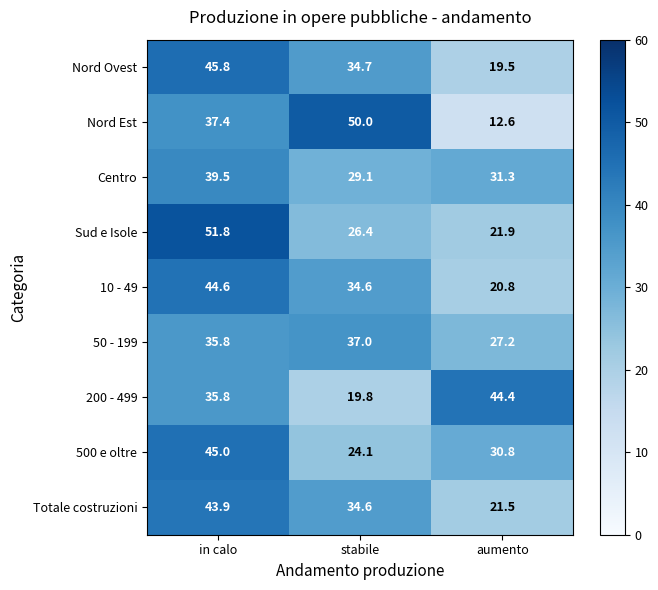

Which series has the largest total across all categories?

Sud e Isole